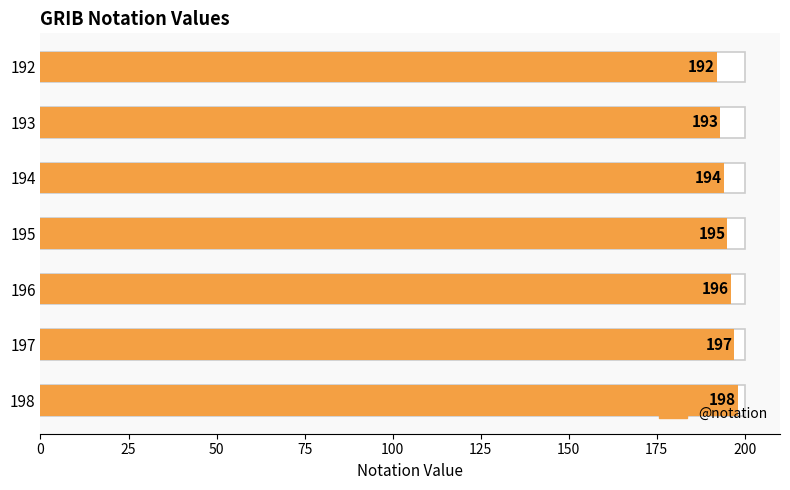

How many bars are there in total?

7